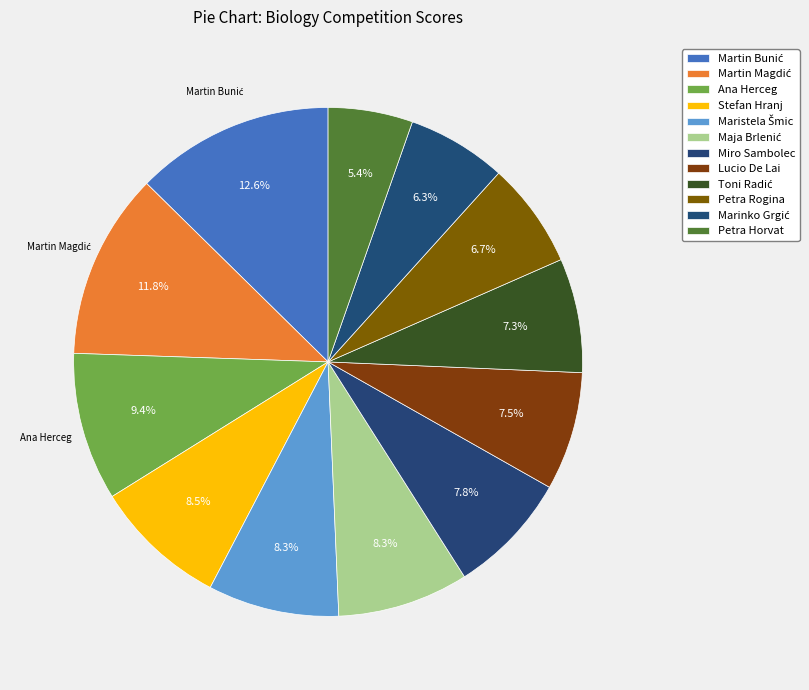

How many slices are in this pie chart?

12